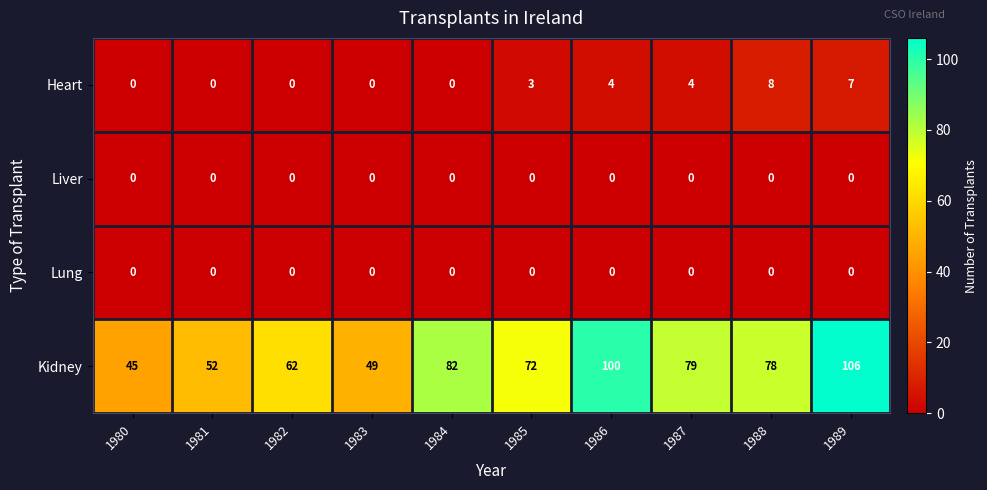

How many series are shown in this chart?

4